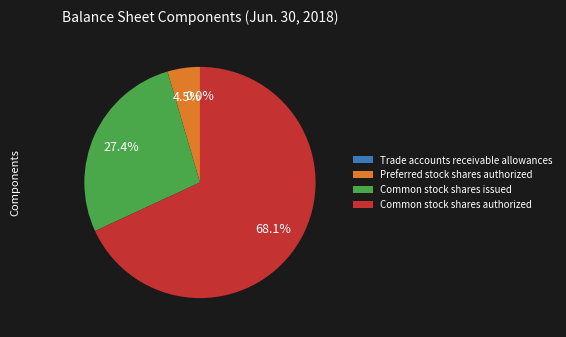

What portion of the pie excludes Common stock shares issued?

72.6%